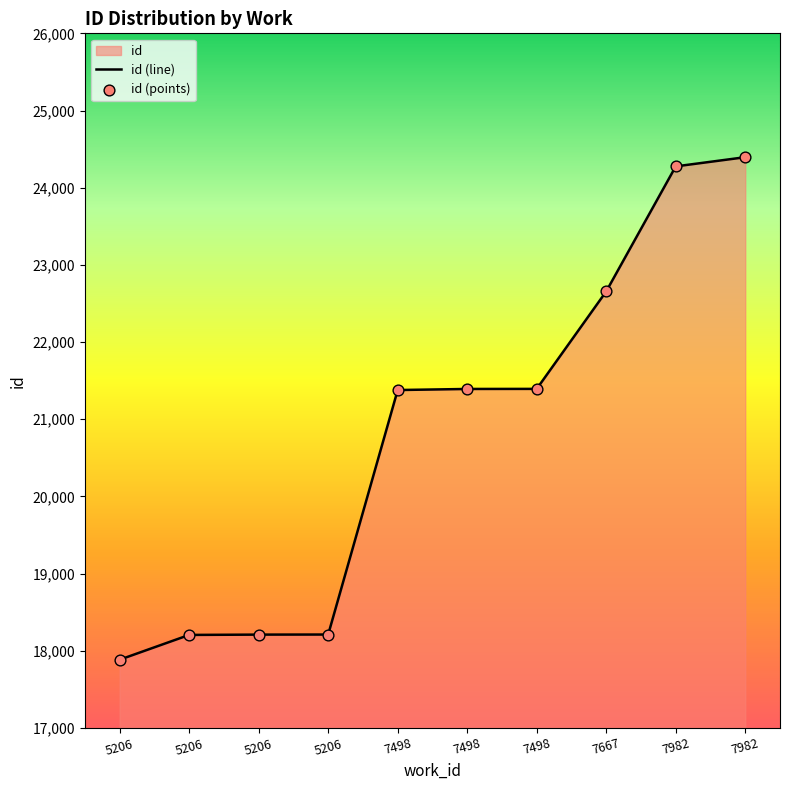

What is the change in value from 7498 to 7498?

+14